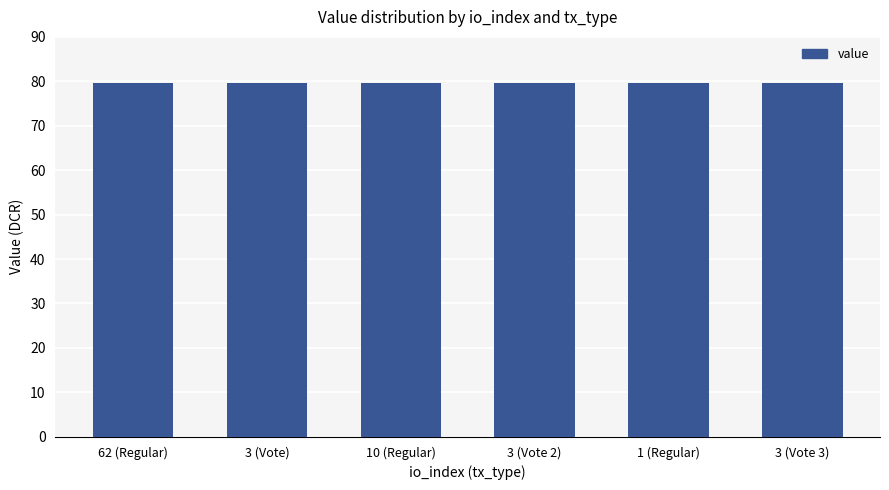

Is it true that the value at 3 (Vote 2) is 120.7?

False